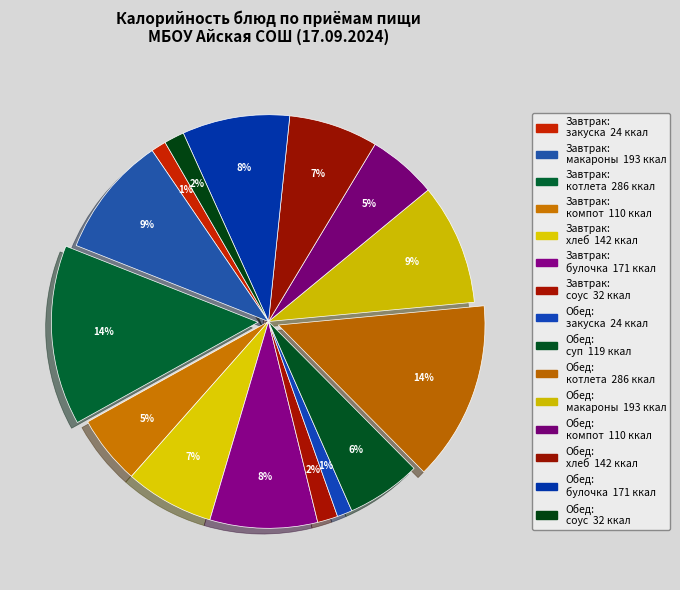

Count the number of slices in the pie.

15